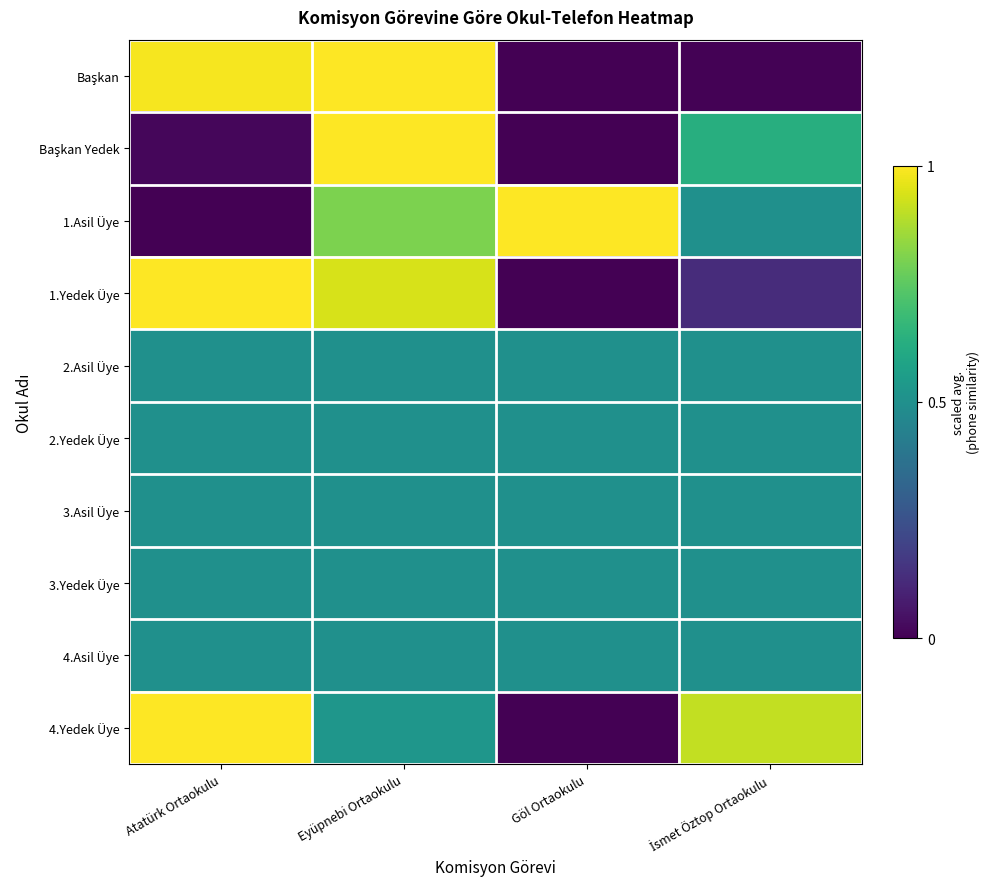

At which category is the sum across all series the highest?

Eyüpnebi Ortaokulu